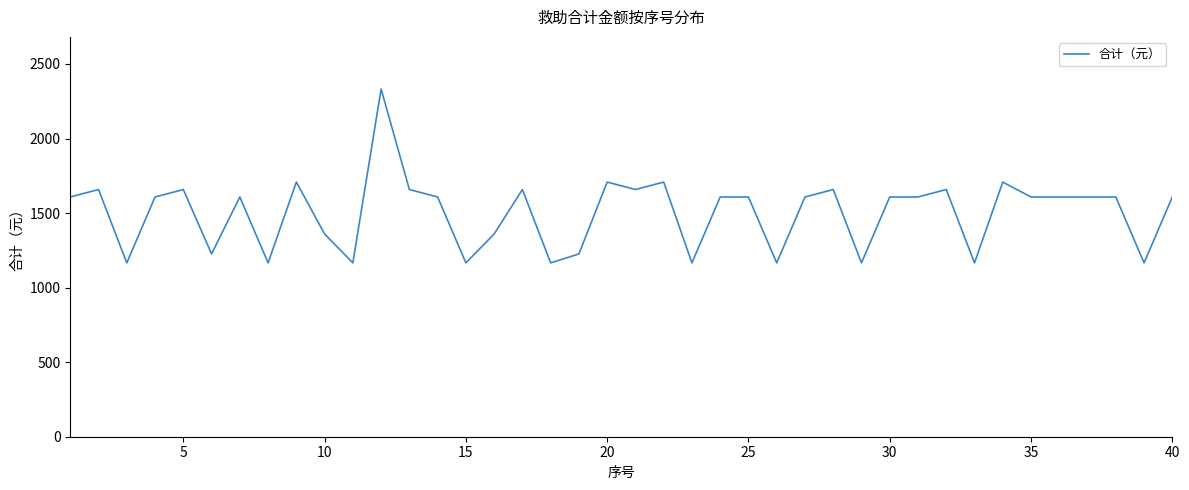

What is the smallest value displayed?

1166